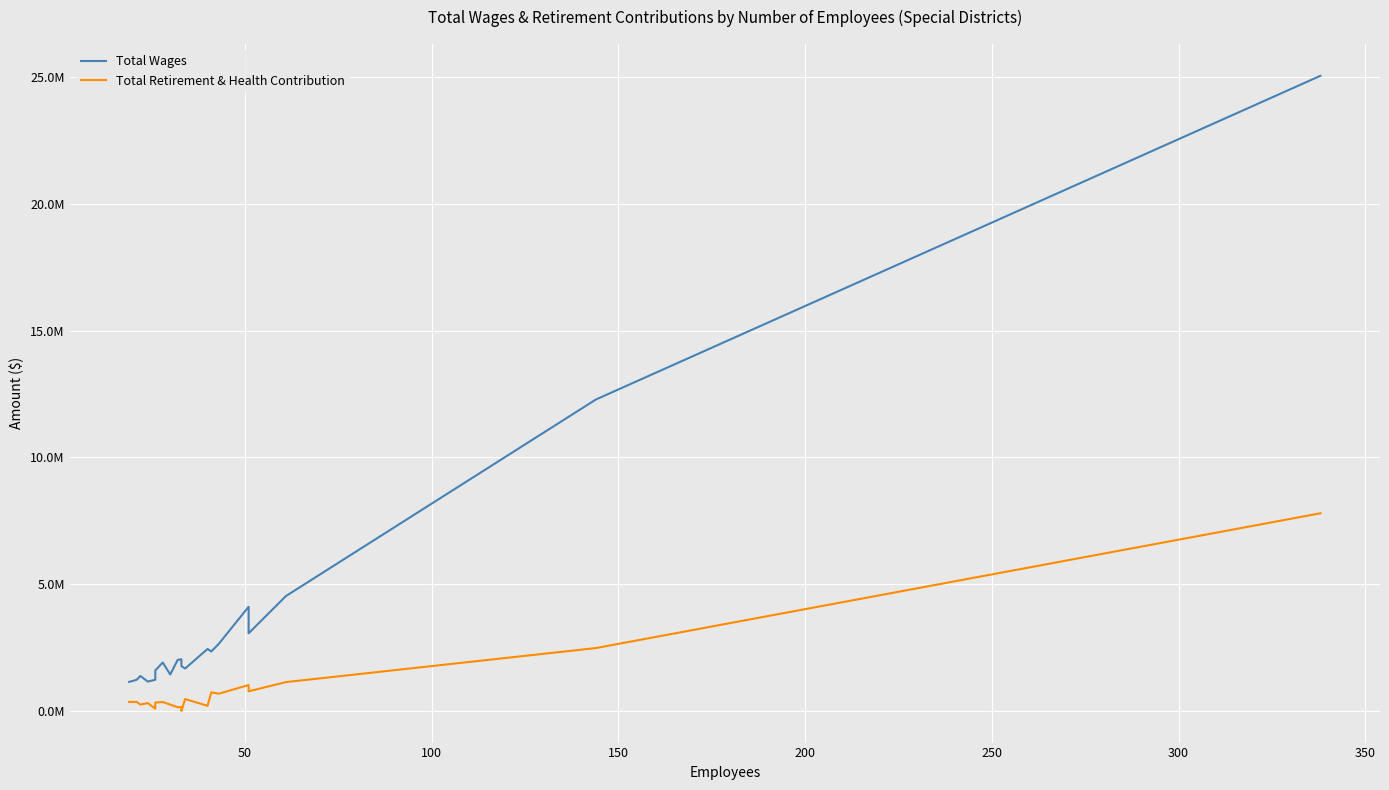

Rank the series by their average value, from lowest to highest.

Total Retirement & Health Contribution, Total Wages